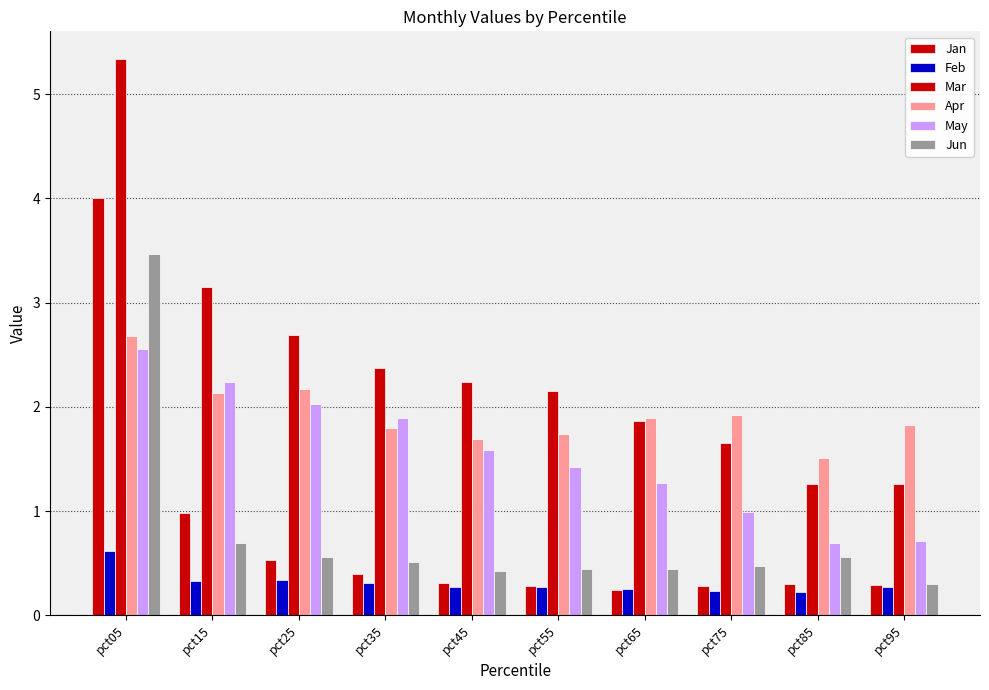

How many groups of bars are there?

10